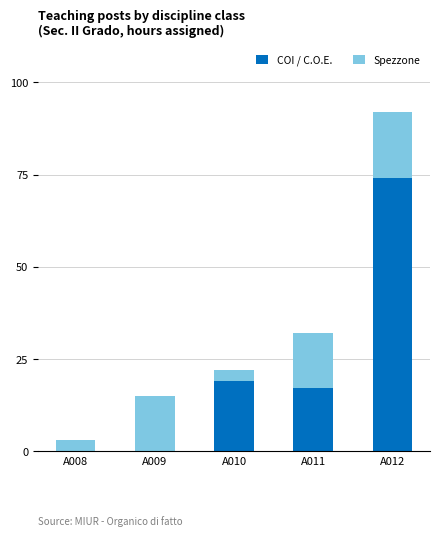

What are all the series names shown in the legend?

COI / C.O.E., Spezzone